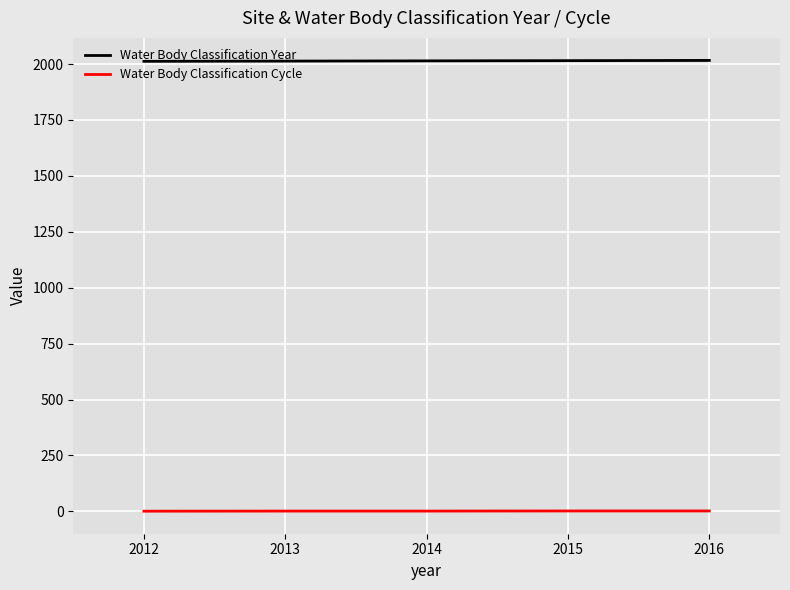

What is the highest value of the Water Body Classification Cycle series?

2.0